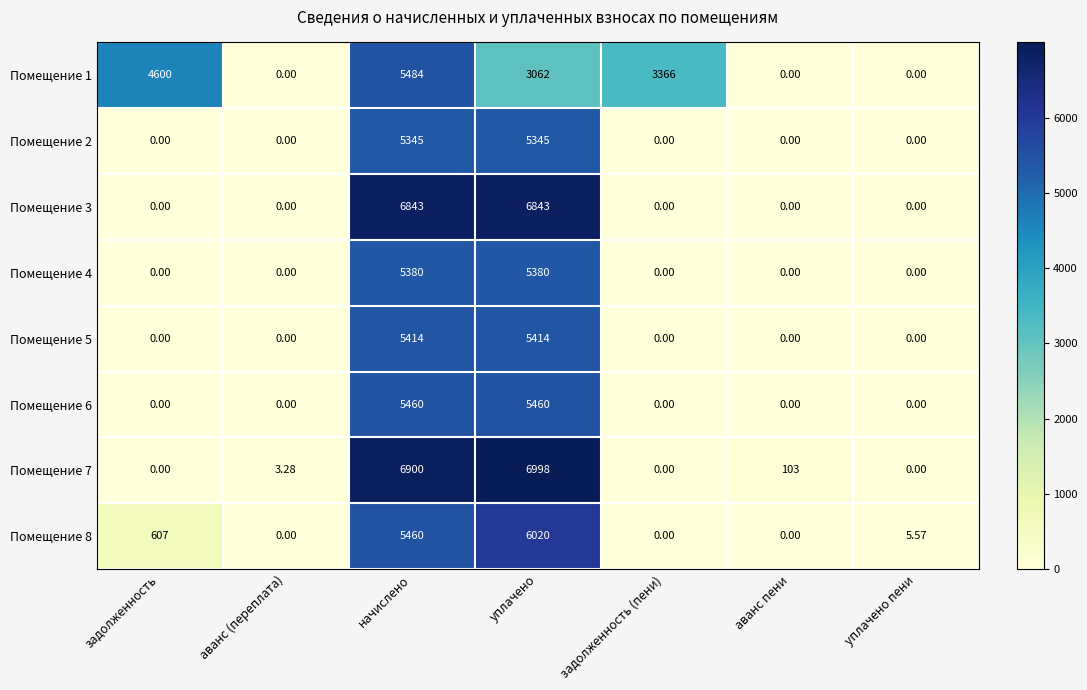

Which series has the largest range (max minus min)?

Помещение 7